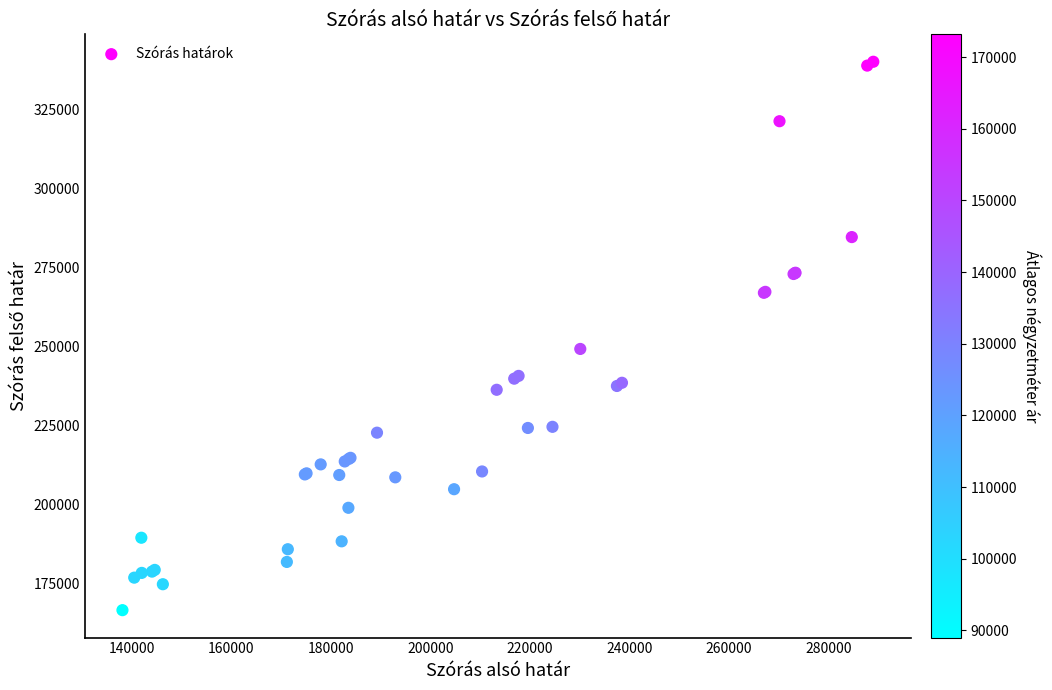

What Y value in the scatter plot is closest to 253308?

249194